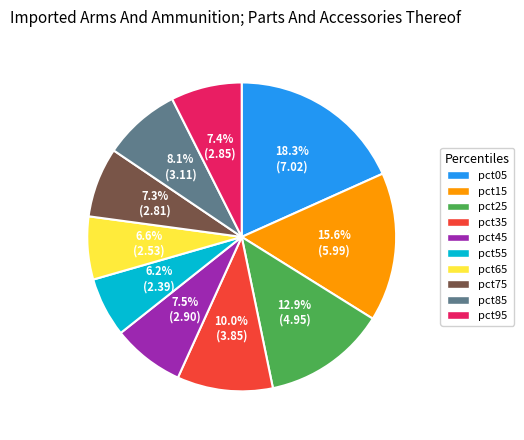

What percentage is NOT represented by pct75?

92.7%